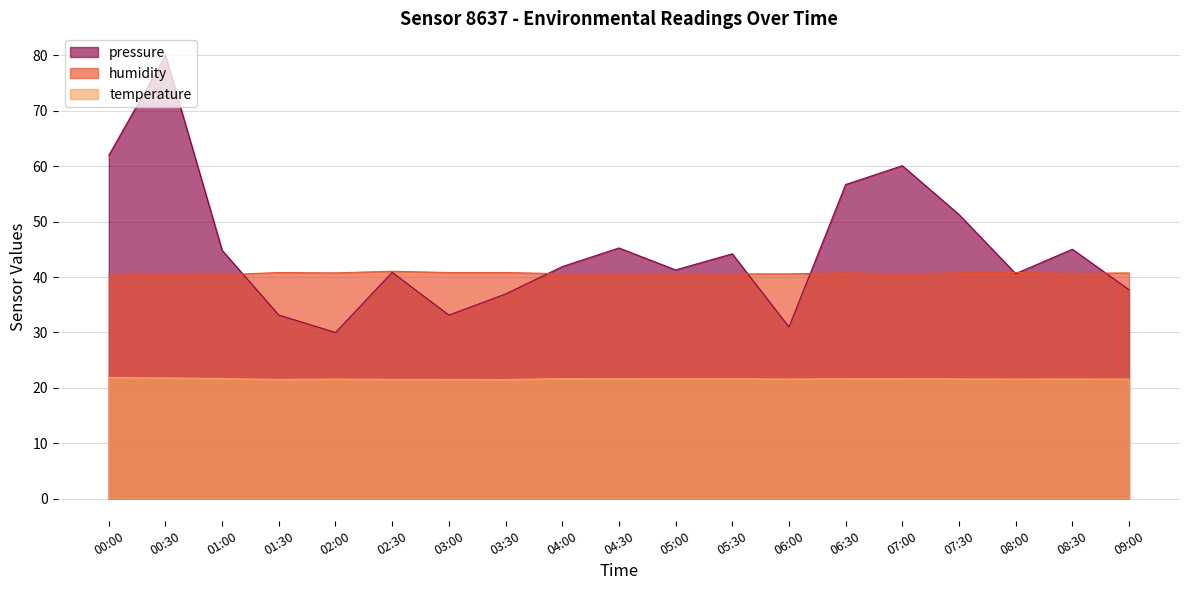

Reading left to right, extract all data points from this chart.

pressure: 00:00=62.0	00:30=80.0	01:00=44.8	01:30=33.1	02:00=30.0	02:30=40.9	03:00=33.1	03:30=36.9	04:00=41.9	04:30=45.3	05:00=41.3	05:30=44.2	06:00=31.0	06:30=56.7	07:00=60.1	07:30=51.3	08:00=40.6	08:30=45.0	09:00=37.7
humidity: 00:00=40.3	00:30=40.6	01:00=40.4	01:30=40.8	02:00=40.8	02:30=41.0	03:00=40.8	03:30=40.8	04:00=40.6	04:30=40.5	05:00=40.5	05:30=40.6	06:00=40.6	06:30=40.8	07:00=40.5	07:30=40.8	08:00=40.8	08:30=40.7	09:00=40.8
temperature: 00:00=21.9	00:30=21.8	01:00=21.7	01:30=21.5	02:00=21.6	02:30=21.5	03:00=21.5	03:30=21.5	04:00=21.7	04:30=21.7	05:00=21.6	05:30=21.6	06:00=21.6	06:30=21.6	07:00=21.6	07:30=21.6	08:00=21.6	08:30=21.6	09:00=21.6